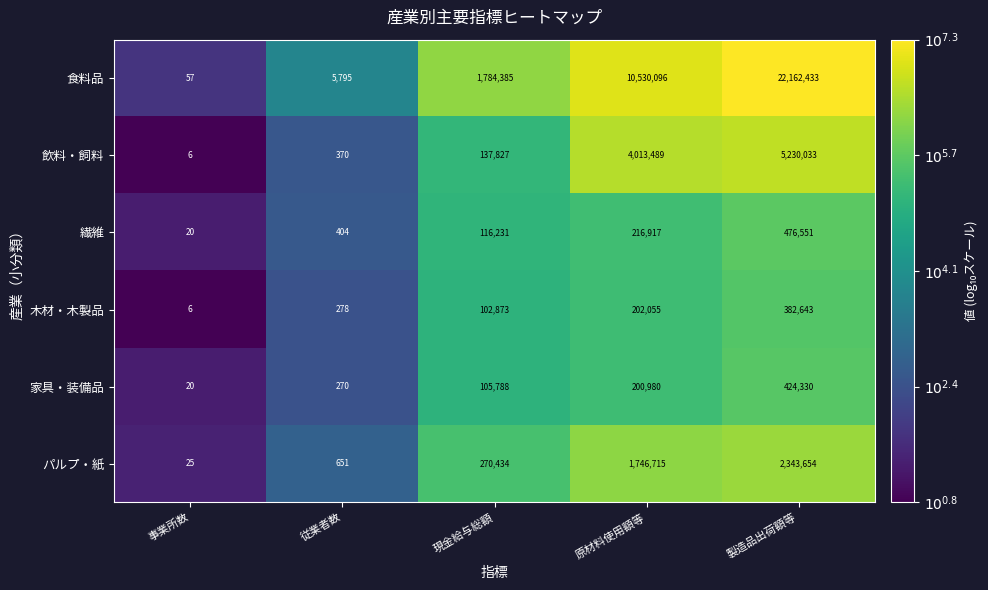

The value of 飲料・飼料 at 従業者数 is 505. True or false?

False